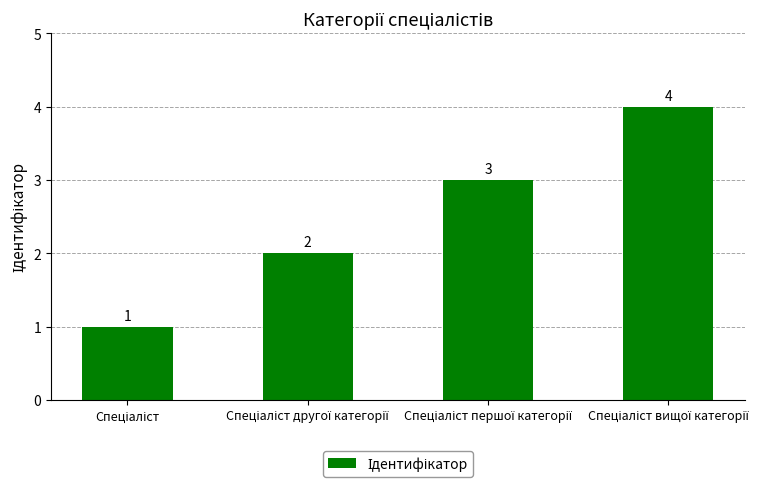

What is the difference between the maximum and minimum values?

3